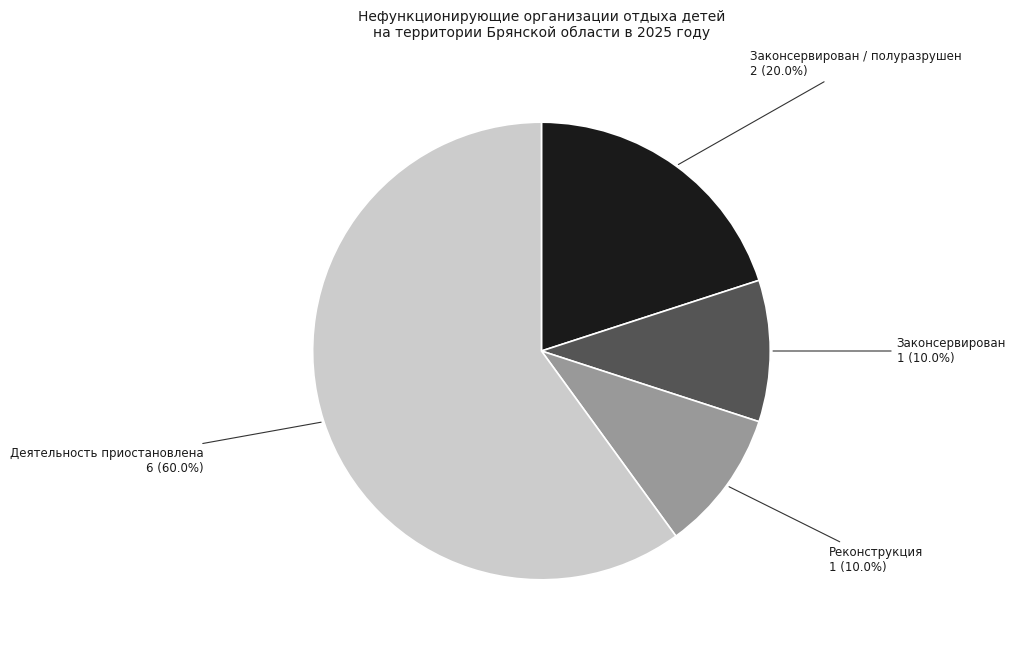

What is the largest slice in the pie chart?

Деятельность приостановлена 6